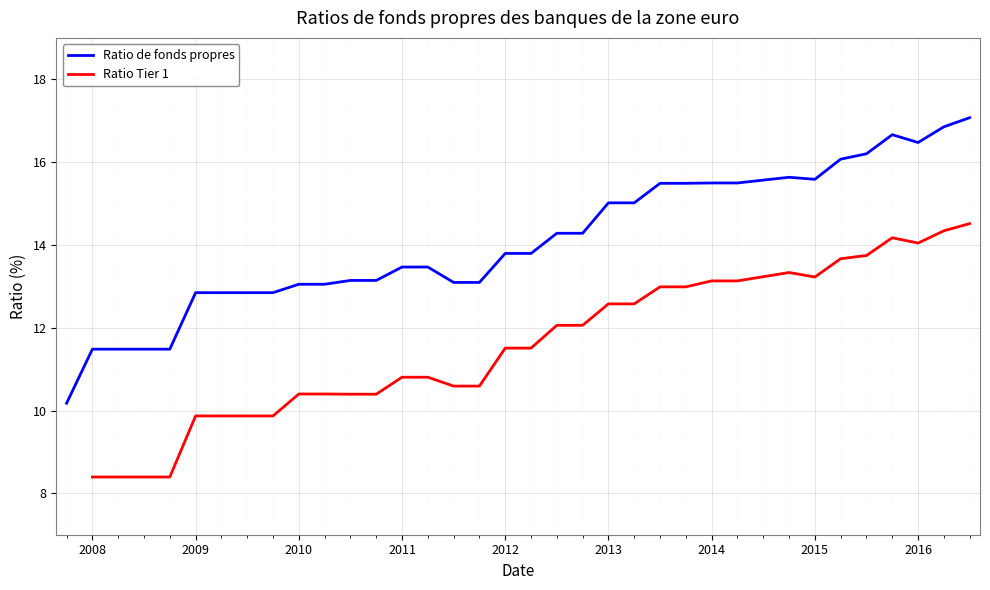

What is the maximum value for Ratio de fonds propres?

17.1